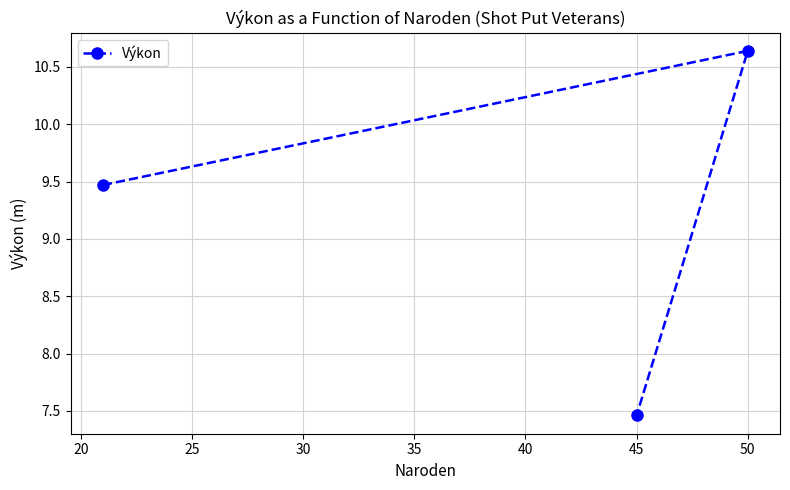

What is the average value?

9.2